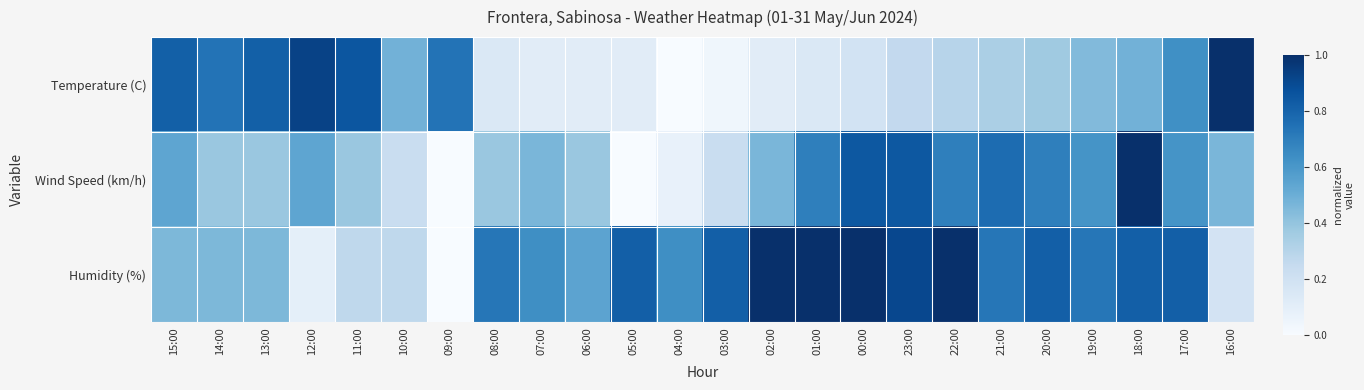

Reading left to right, transcribe all the data shown in this chart.

Temperature (C): 15:00=0.8	14:00=0.7	13:00=0.8	12:00=0.9	11:00=0.9	10:00=0.5	09:00=0.7	08:00=0.1	07:00=0.1	06:00=0.1	05:00=0.1	04:00=0.0	03:00=0.0	02:00=0.1	01:00=0.1	00:00=0.2	23:00=0.3	22:00=0.3	21:00=0.3	20:00=0.4	19:00=0.4	18:00=0.5	17:00=0.6	16:00=1.0
Wind Speed (km/h): 15:00=0.5	14:00=0.4	13:00=0.4	12:00=0.5	11:00=0.4	10:00=0.2	09:00=0.0	08:00=0.4	07:00=0.5	06:00=0.4	05:00=0.0	04:00=0.1	03:00=0.2	02:00=0.5	01:00=0.7	00:00=0.8	23:00=0.8	22:00=0.7	21:00=0.8	20:00=0.7	19:00=0.6	18:00=1.0	17:00=0.6	16:00=0.5
Humidity (%): 15:00=0.5	14:00=0.5	13:00=0.5	12:00=0.1	11:00=0.3	10:00=0.3	09:00=0.0	08:00=0.7	07:00=0.6	06:00=0.5	05:00=0.8	04:00=0.6	03:00=0.8	02:00=1.0	01:00=1.0	00:00=1.0	23:00=0.9	22:00=1.0	21:00=0.7	20:00=0.8	19:00=0.7	18:00=0.8	17:00=0.8	16:00=0.2